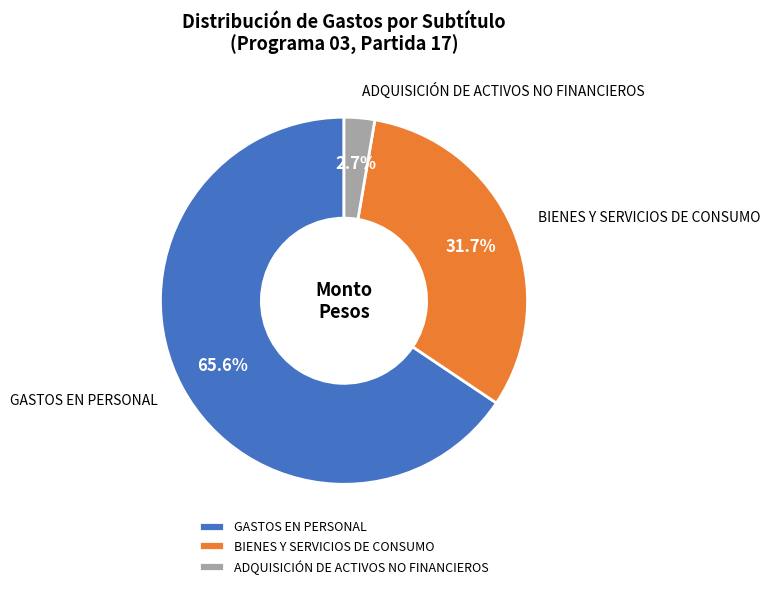

Which slice represents more than half of the pie?

GASTOS EN PERSONAL